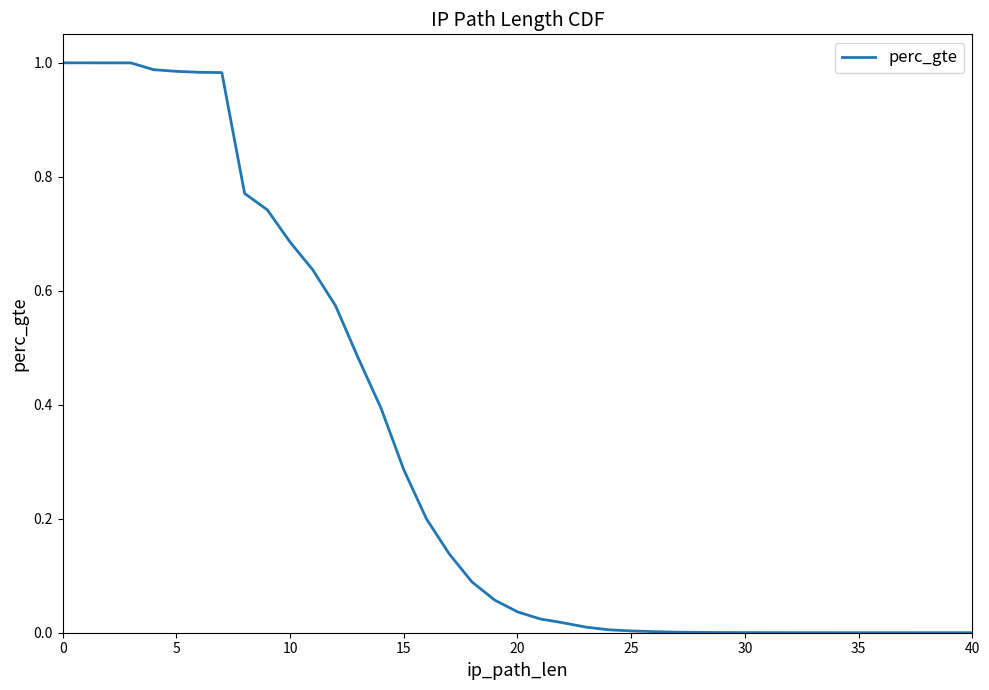

Reading right to left, list all the values displayed in this chart.

0.0	0.0	0.0	0.0	0.0	0.0	0.0	0.0	0.0	0.0	0.0	0.0	0.0	0.0	0.0	0.0	0.0	0.0	0.0	0.0	0.1	0.1	0.1	0.2	0.3	0.4	0.5	0.6	0.6	0.7	0.7	0.8	1.0	1.0	1.0	1.0	1.0	1.0	1.0	1.0